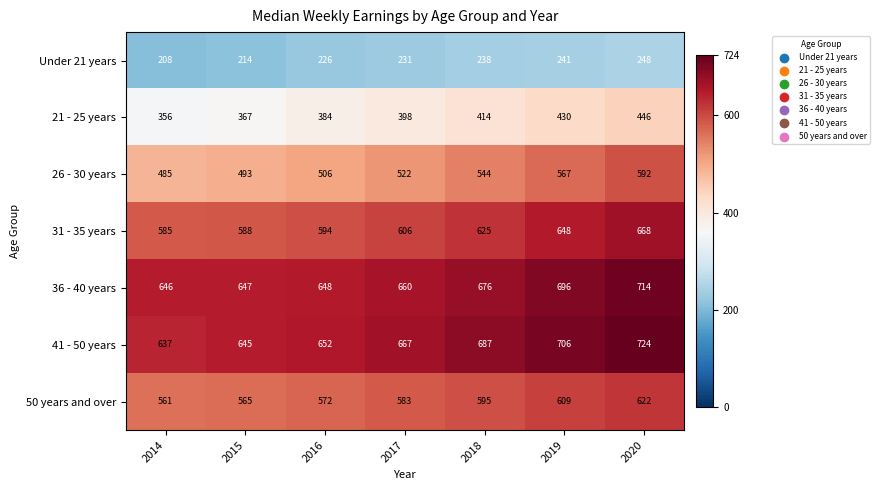

Between 2017 and 2020, which series saw the biggest shift?

26 - 30 years